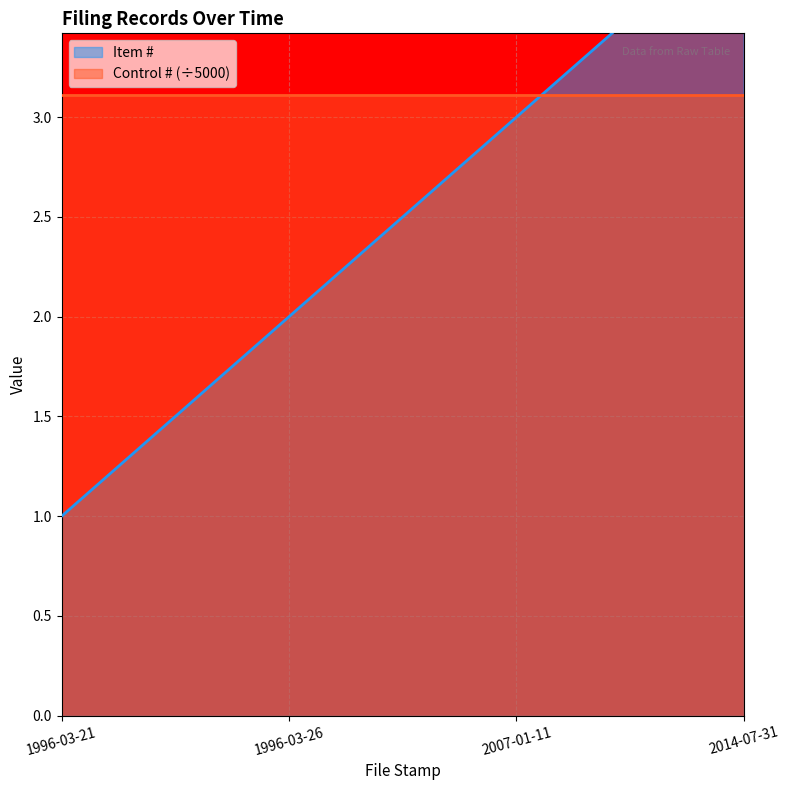

How many data points does each series have?

4